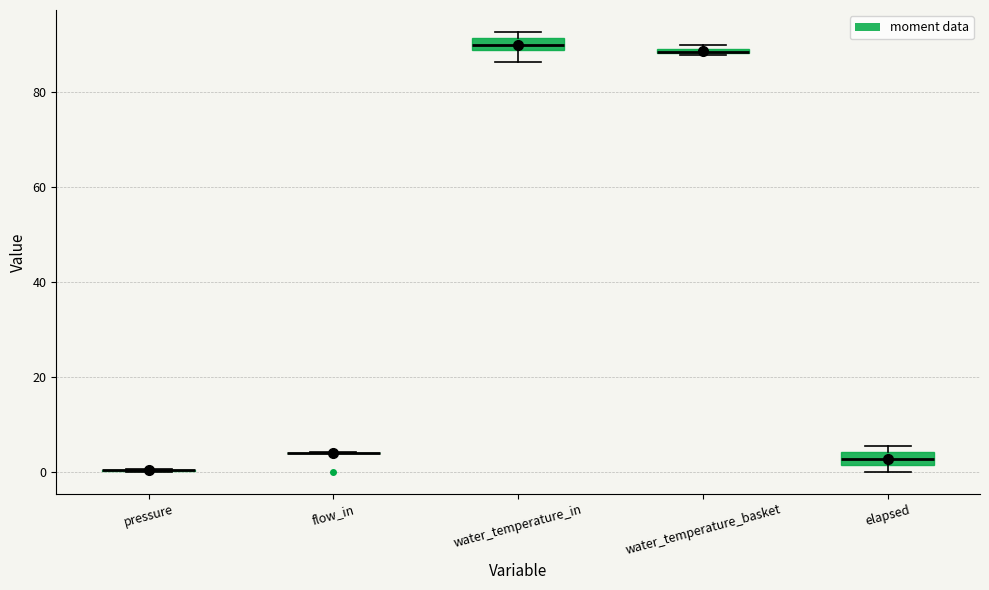

Where is the upper edge of the box for water_temperature_basket on the y-axis? The values are not printed on the chart, so give them approximately, as read against the axis.

90